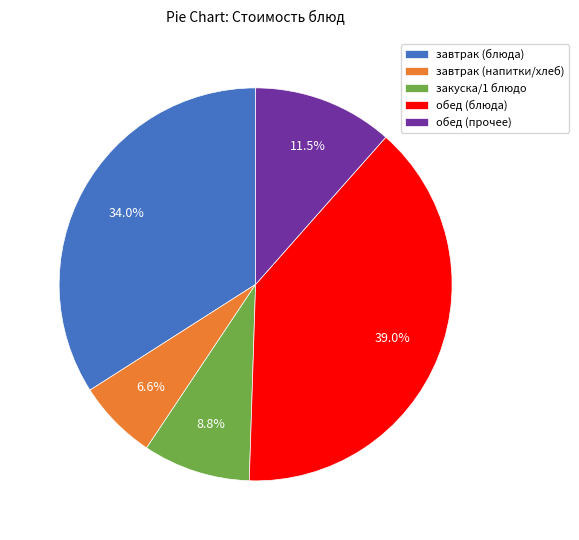

Do обед (прочее) and завтрак (напитки/хлеб) together represent more than half of the pie?

No